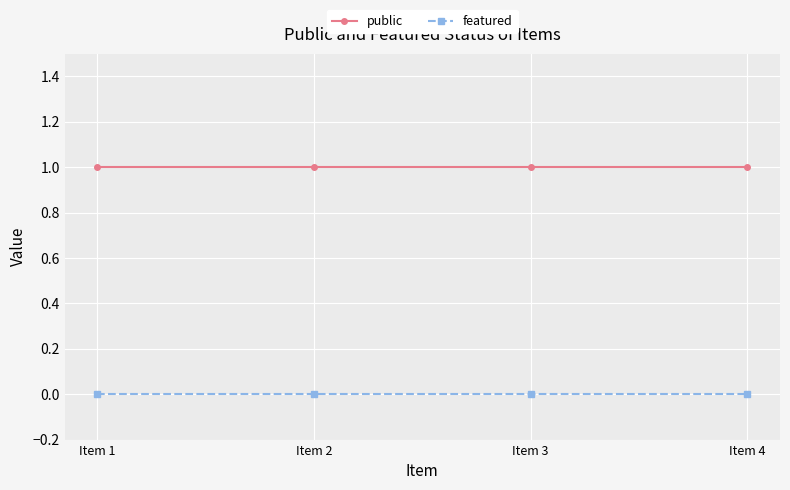

True or false: featured and public cross at least once.

False